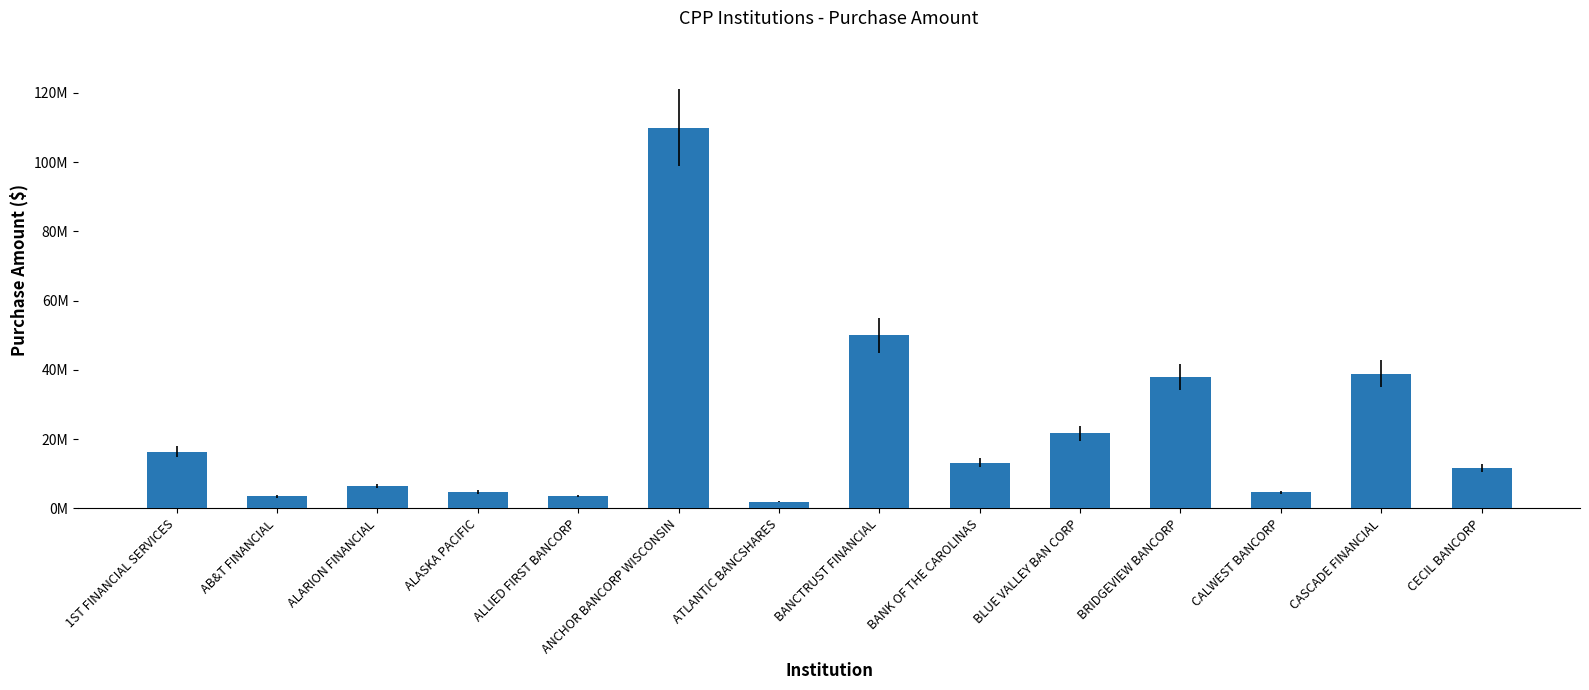

Reading left to right, transcribe all the data shown in this chart.

16369000	3500000	6514000	4781000	3652000	110000000	2000000	50000000	13179000	21750000	38000000	4656000	38970000	11560000